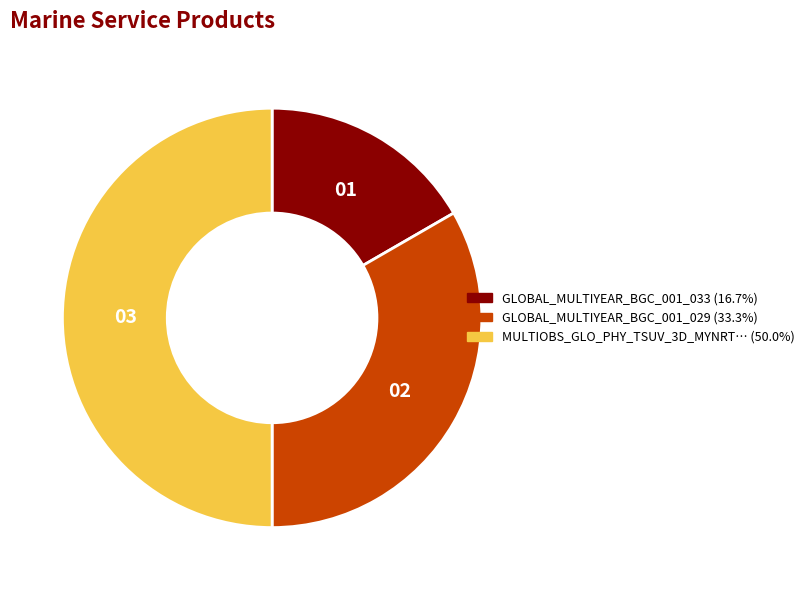

How many slices are in this pie chart?

3